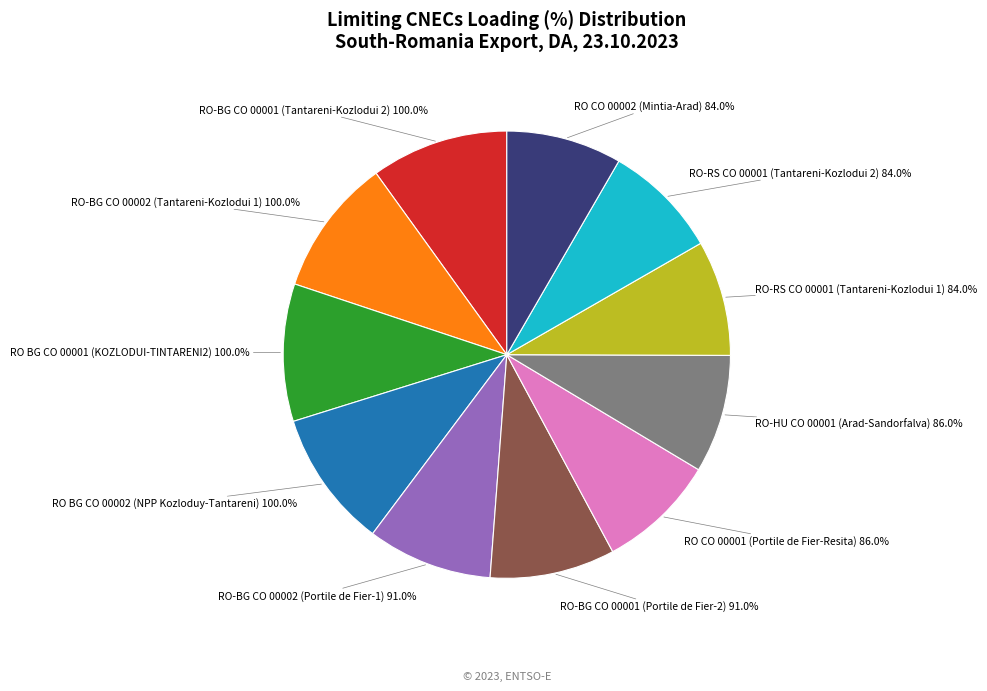

True or false: RO-RS CO 00001 (Tantareni-Kozlodui 1) accounts for 8% of the total.

True